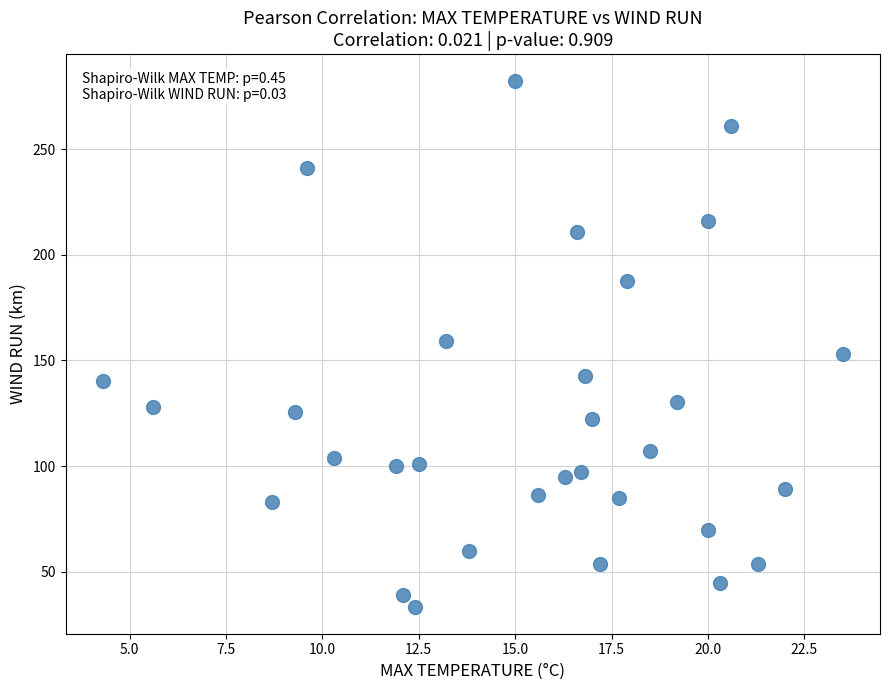

What is the range of X values (max minus min)?

19.2